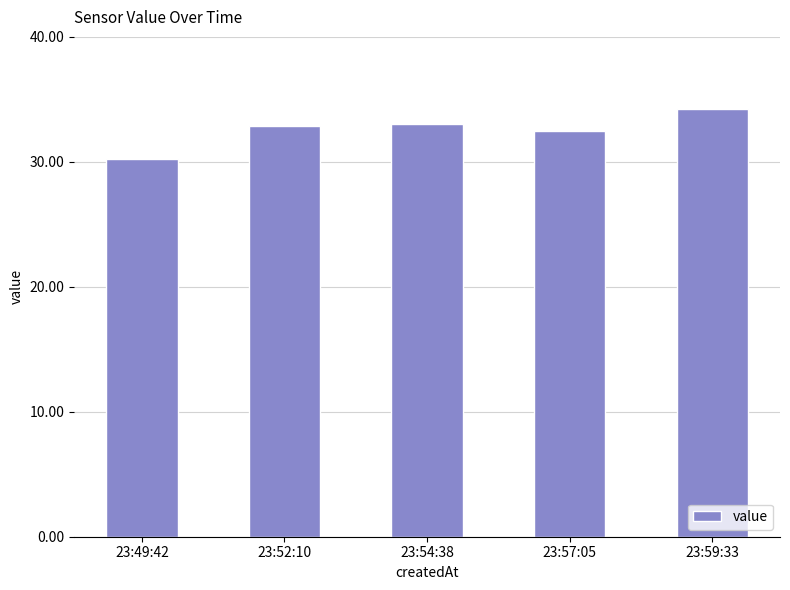

What is the change in value from 23:52:10 to 23:54:38?

+0.1